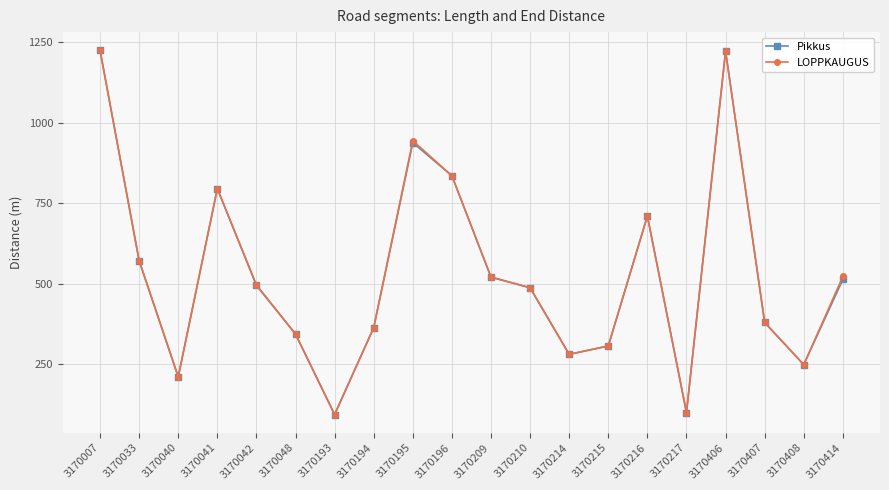

How many lines are shown in the chart?

2